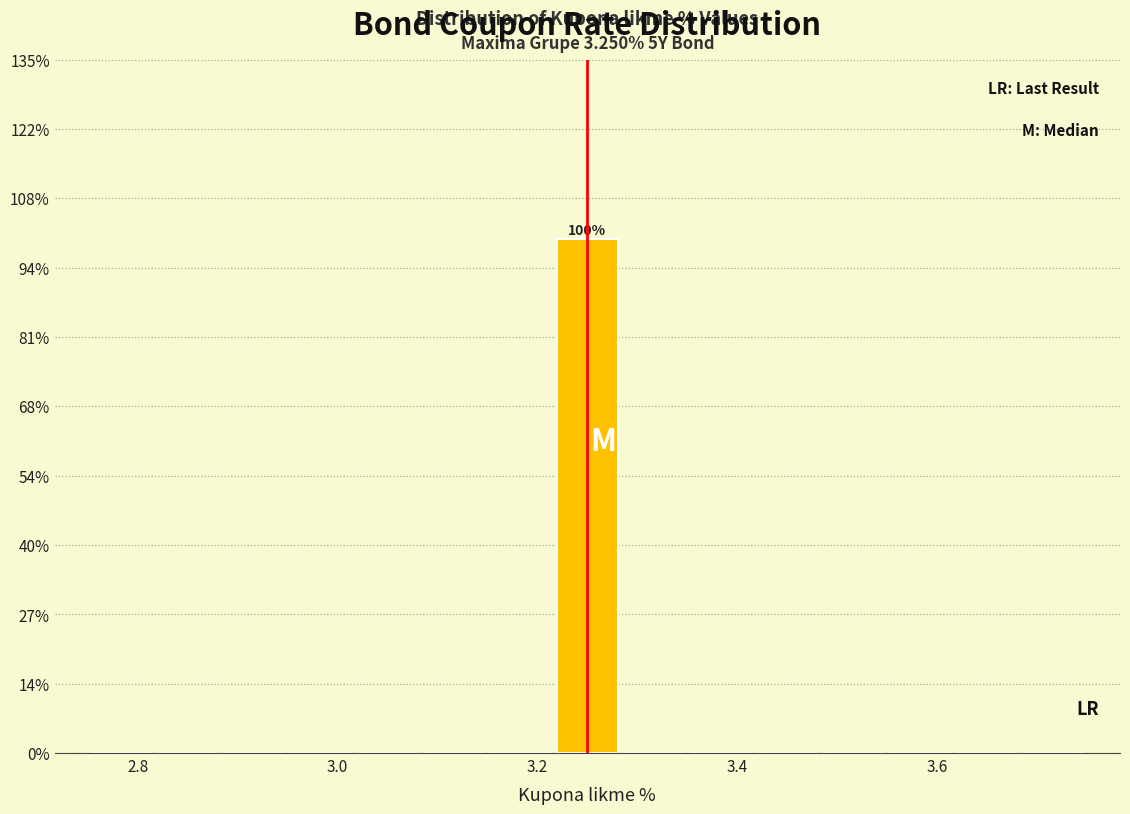

Read against the x-axis, roughly where is the centre of the tallest bar?

3.26